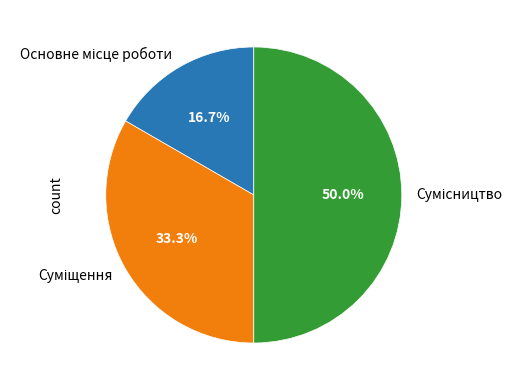

Is it true that Сумісництво is 50% of the pie?

True